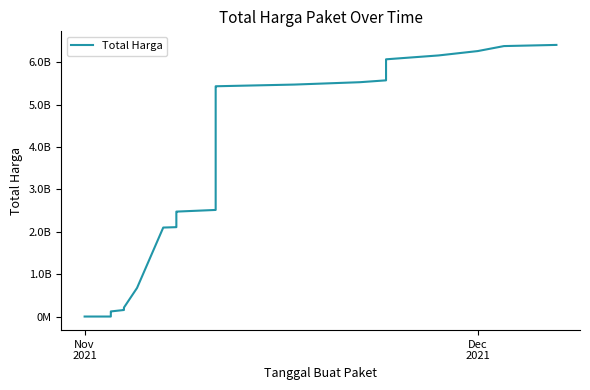

Is this an area chart (filled region under the line)?

No